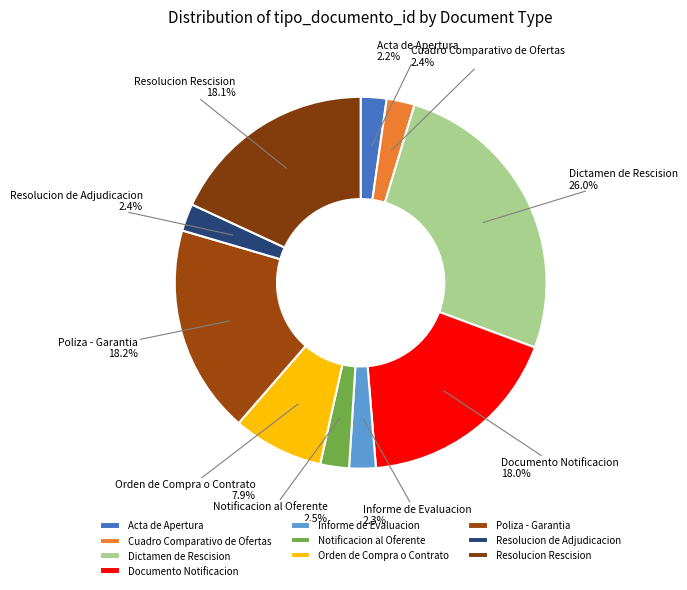

What is the ratio of the value at Notificacion al Oferente to the value at Documento Notificacion?

0.1